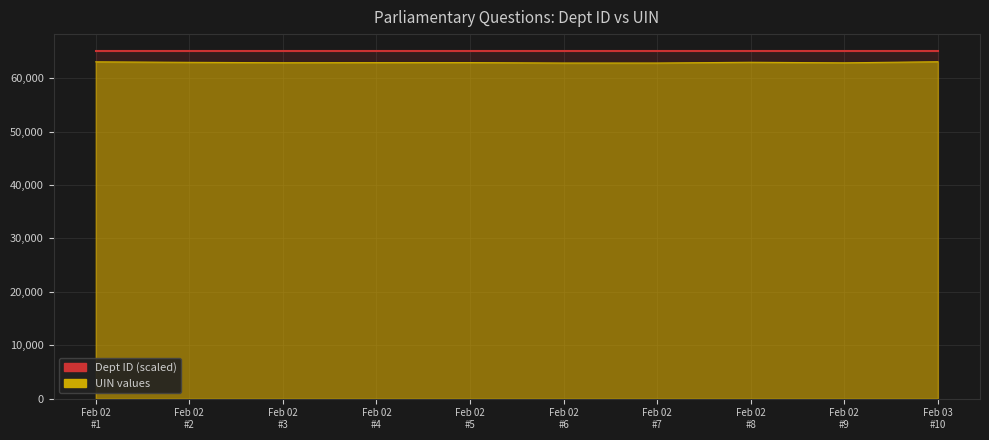

Which series has the largest range (max minus min)?

UIN values